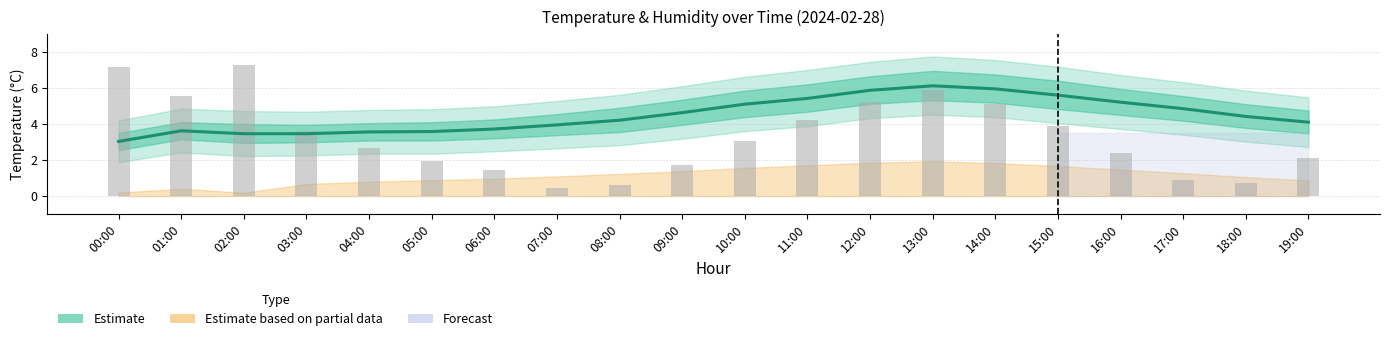

What is the difference between the maximum and minimum values?

3.1